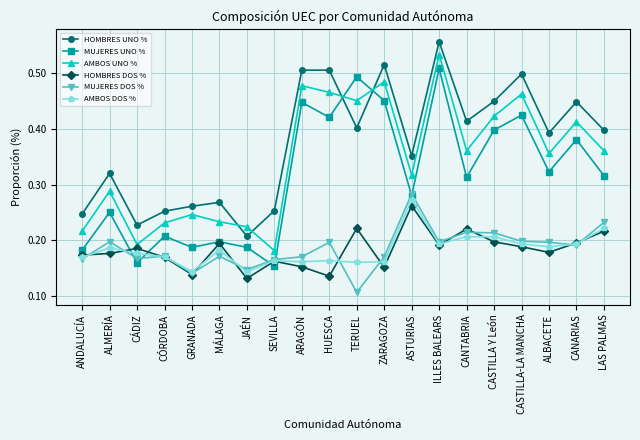

How many HOMBRES DOS % values are between 0 and 1?

20